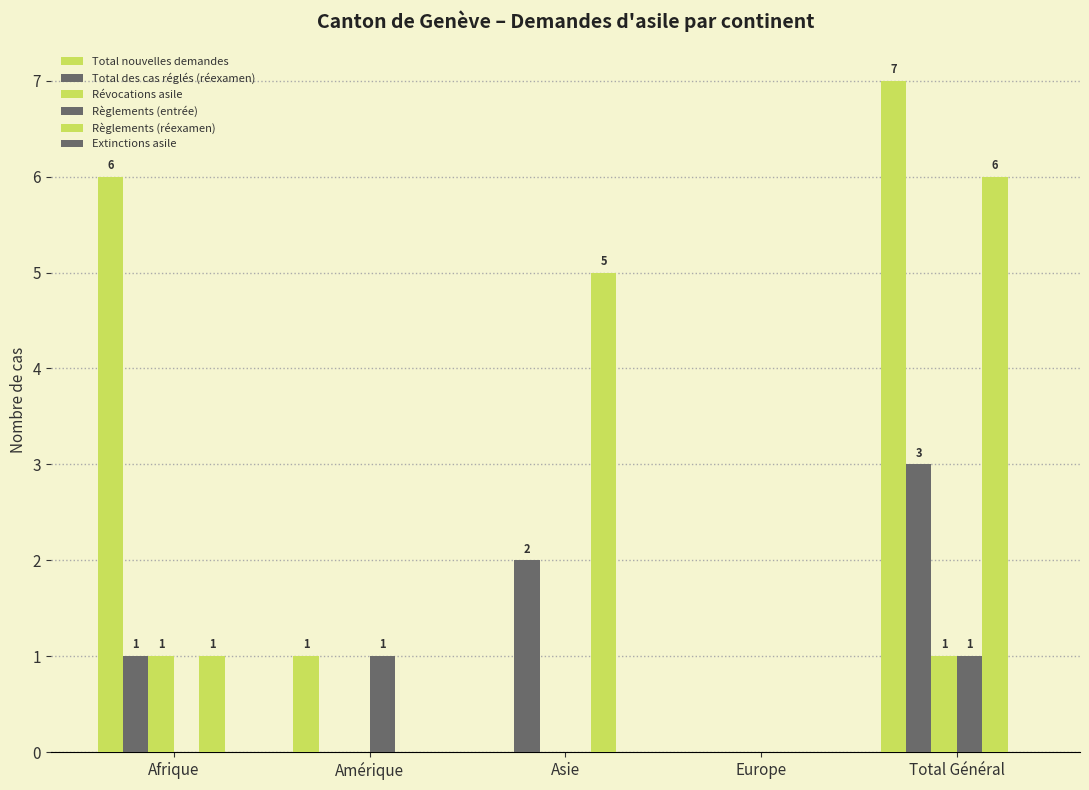

Where is Total des cas réglés (réexamen) nearest to the value 1?

Afrique